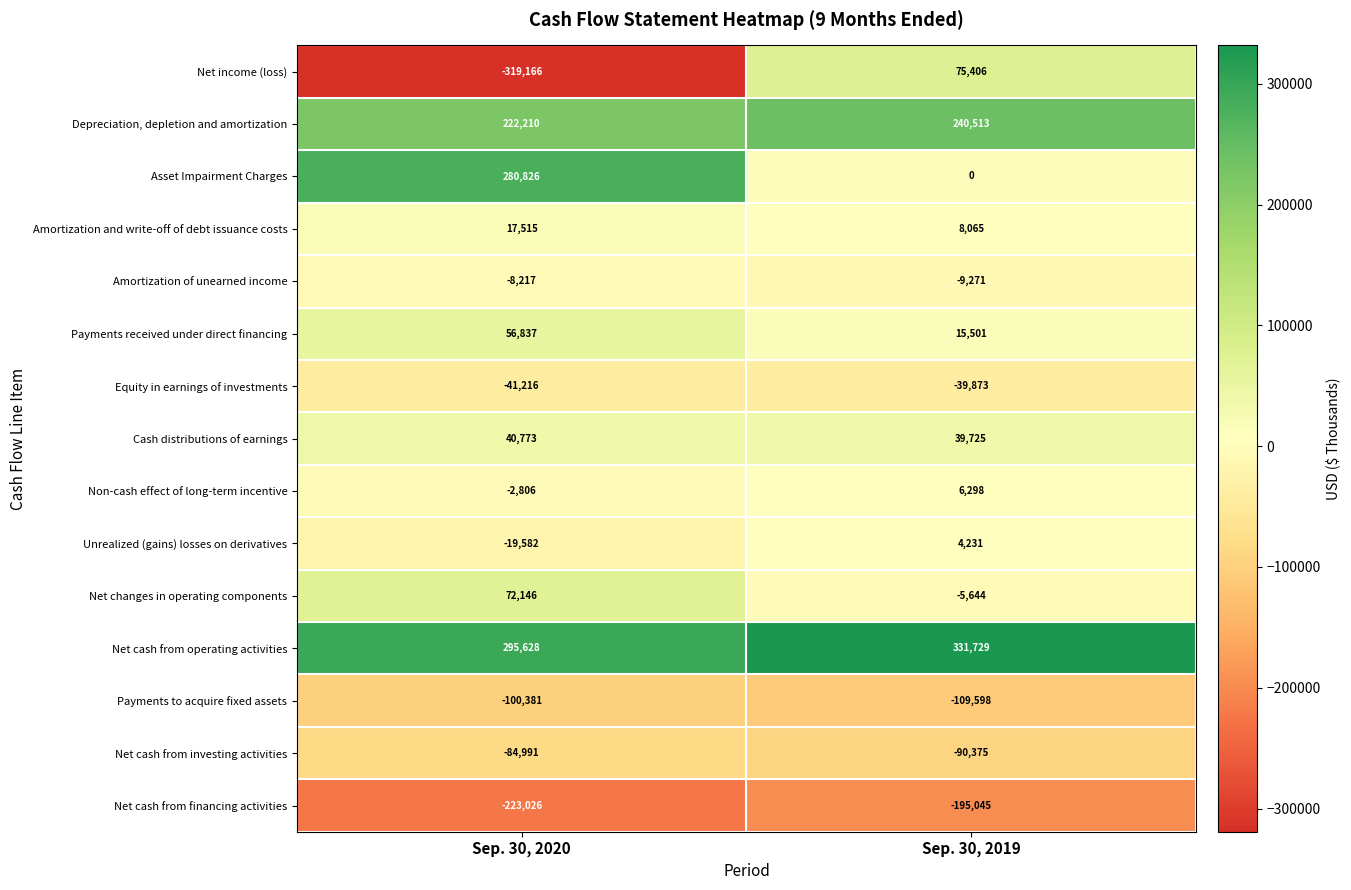

At how many categories does at least one series exceed 14629?

2